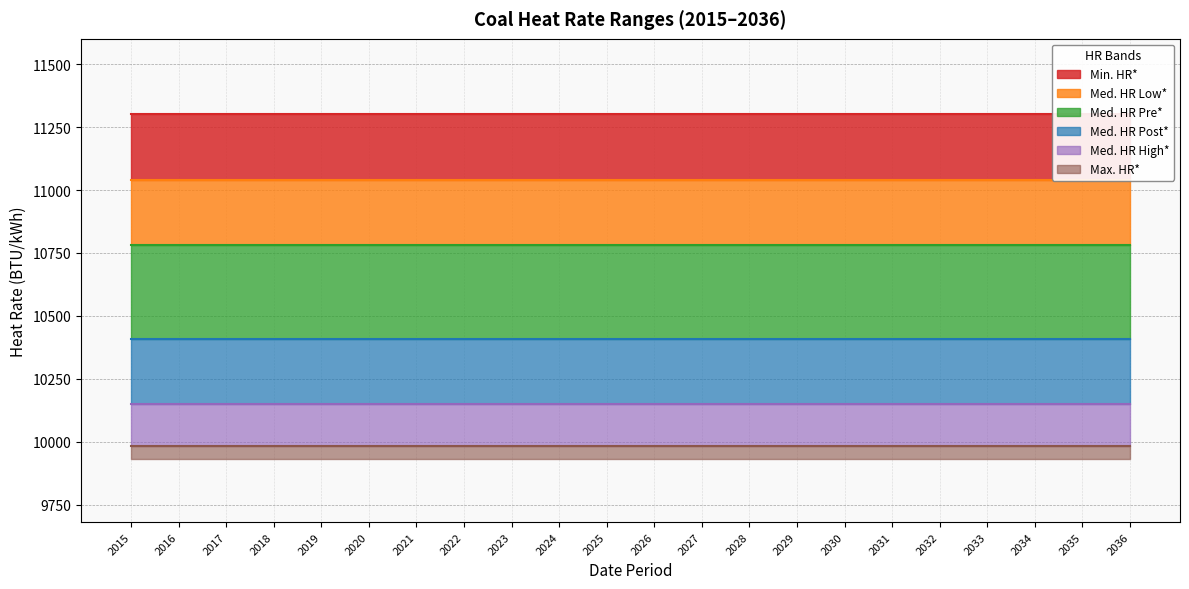

Reading left to right, what are all the values shown in this chart?

Min. HR*: 11300	11300	11300	11300	11300	11300	11300	11300	11300	11300	11300	11300	11300	11300	11300	11300	11300	11300	11300	11300	11300	11300
Med. HR Low*: 11041	11041	11041	11041	11041	11041	11041	11041	11041	11041	11041	11041	11041	11041	11041	11041	11041	11041	11041	11041	11041	11041
Med. HR Pre*: 10782	10782	10782	10782	10782	10782	10782	10782	10782	10782	10782	10782	10782	10782	10782	10782	10782	10782	10782	10782	10782	10782
Med. HR Post*: 10410	10410	10410	10410	10410	10410	10410	10410	10410	10410	10410	10410	10410	10410	10410	10410	10410	10410	10410	10410	10410	10410
Med. HR High*: 10149	10149	10149	10149	10149	10149	10149	10149	10149	10149	10149	10149	10149	10149	10149	10149	10149	10149	10149	10149	10149	10149
Max. HR*: 9982	9982	9982	9982	9982	9982	9982	9982	9982	9982	9982	9982	9982	9982	9982	9982	9982	9982	9982	9982	9982	9982